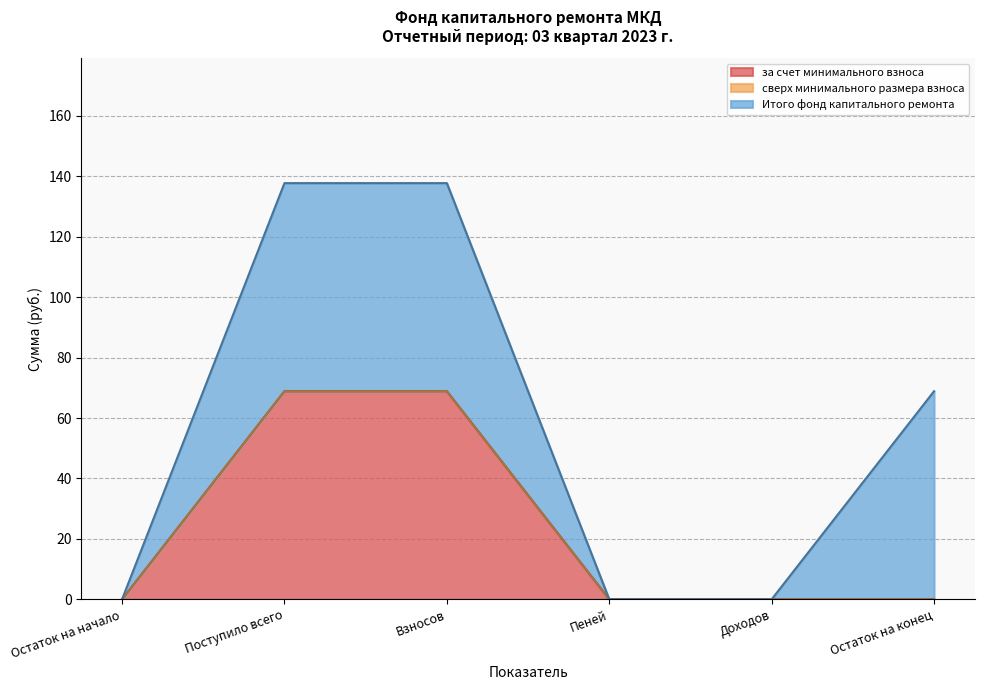

How many lines are shown in the chart?

3